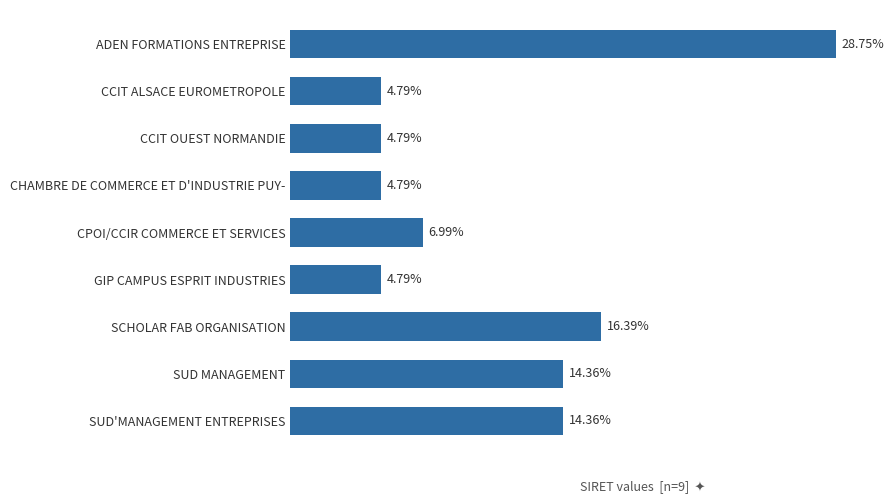

Which category has the highest value across all series?

ADEN FORMATIONS ENTREPRISE